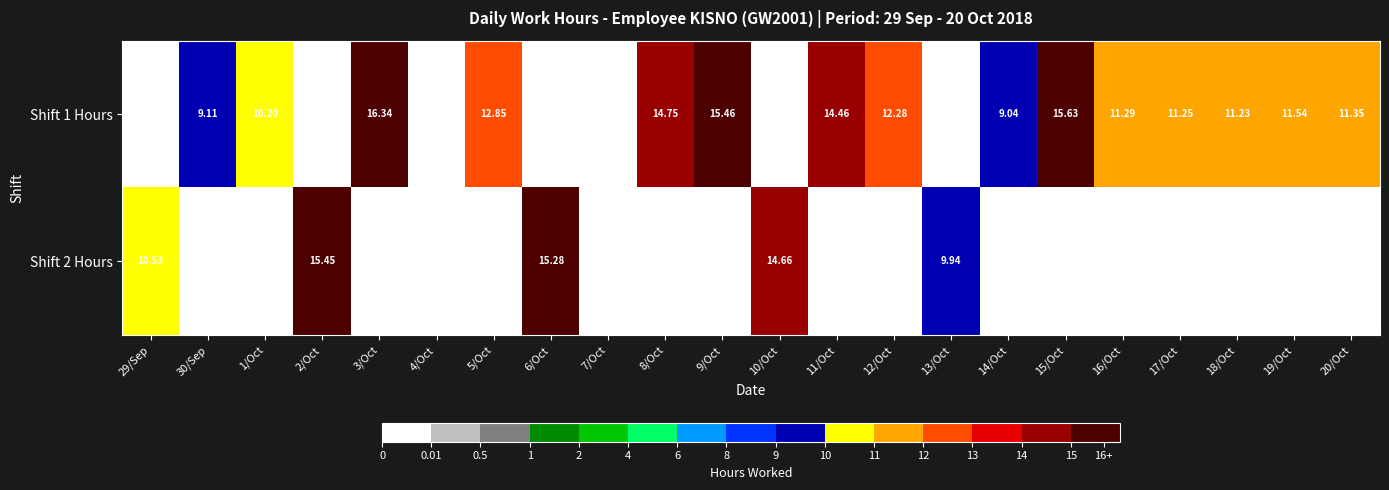

At which label does Shift 2 Hours reach its peak?

2/Oct